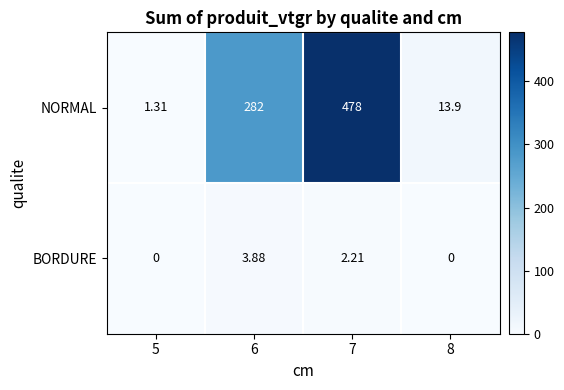

Which series has the largest total across all categories?

NORMAL